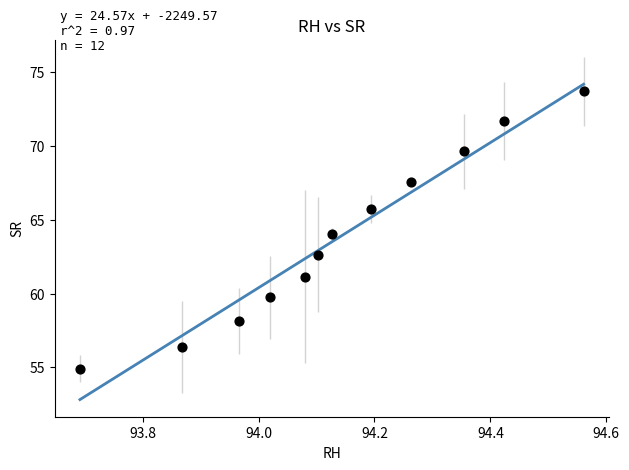

What is the average Y value?

63.8